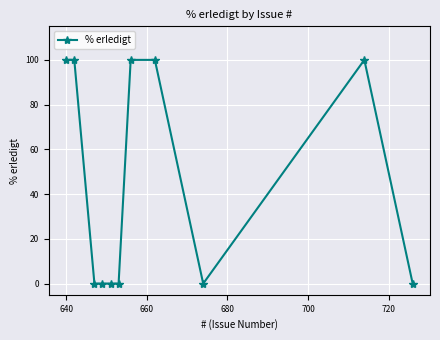

What is the maximum value shown in the chart?

100